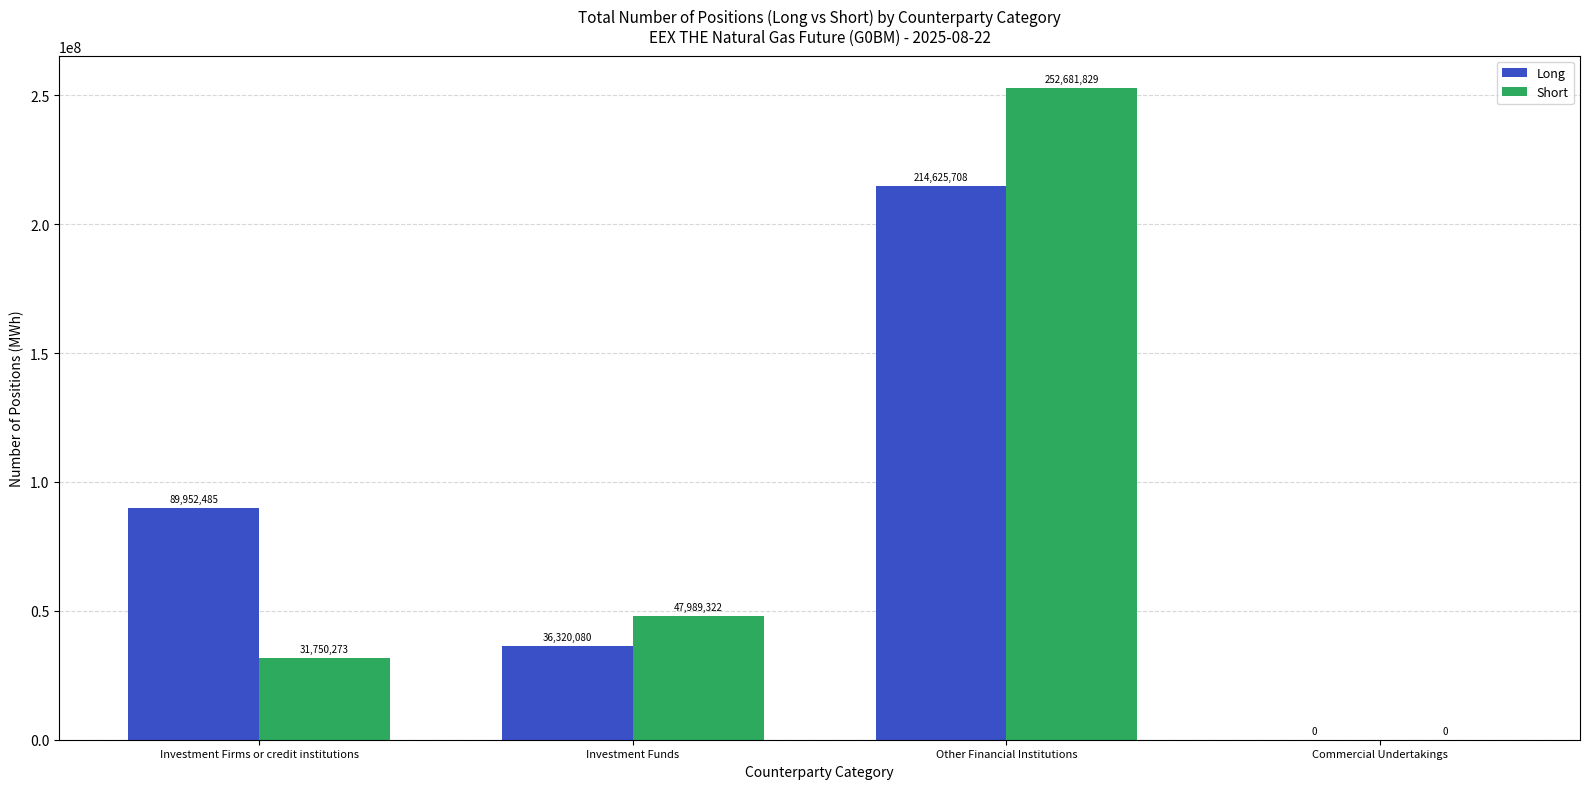

Is it true that Short equals 11427216 at Investment Funds?

False